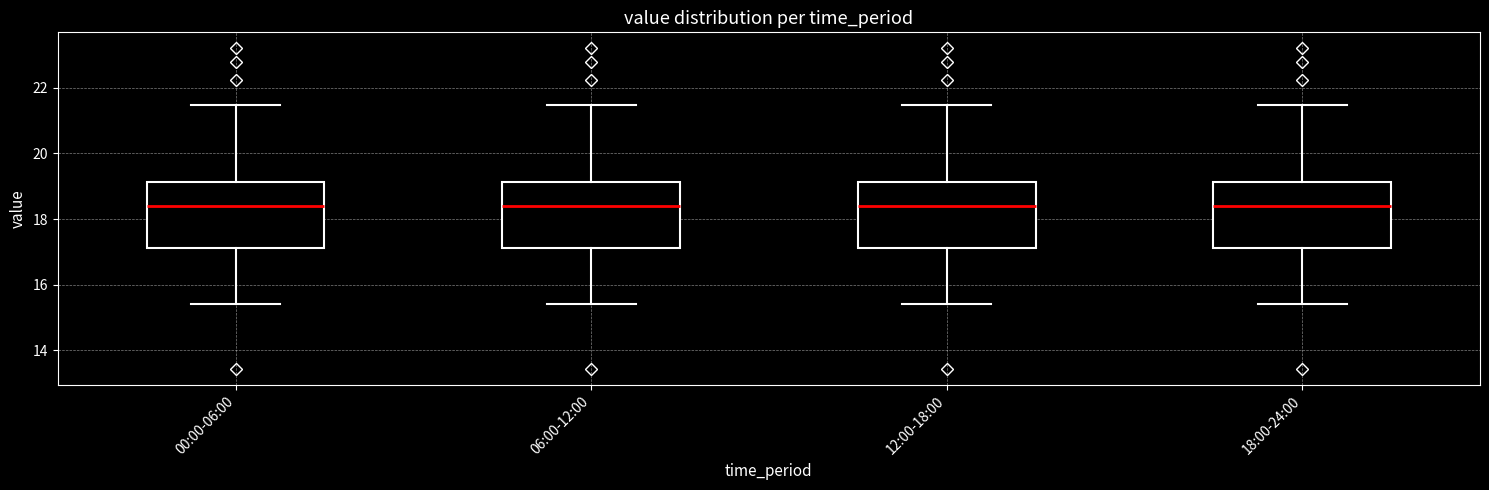

Reading left to right, transcribe this box plot: for each box, give where its median line is, the range the box spans, and where its two whiskers end, as read against the y-axis. The values are not printed on the chart, so give them approximately, as read against the axis.

00:00-06:00: median 18.4, box 17.2 to 19.2, whiskers 15.4 to 21.4
06:00-12:00: median 18.4, box 17.2 to 19.2, whiskers 15.4 to 21.4
12:00-18:00: median 18.4, box 17.2 to 19.2, whiskers 15.4 to 21.4
18:00-24:00: median 18.4, box 17.2 to 19.2, whiskers 15.4 to 21.4